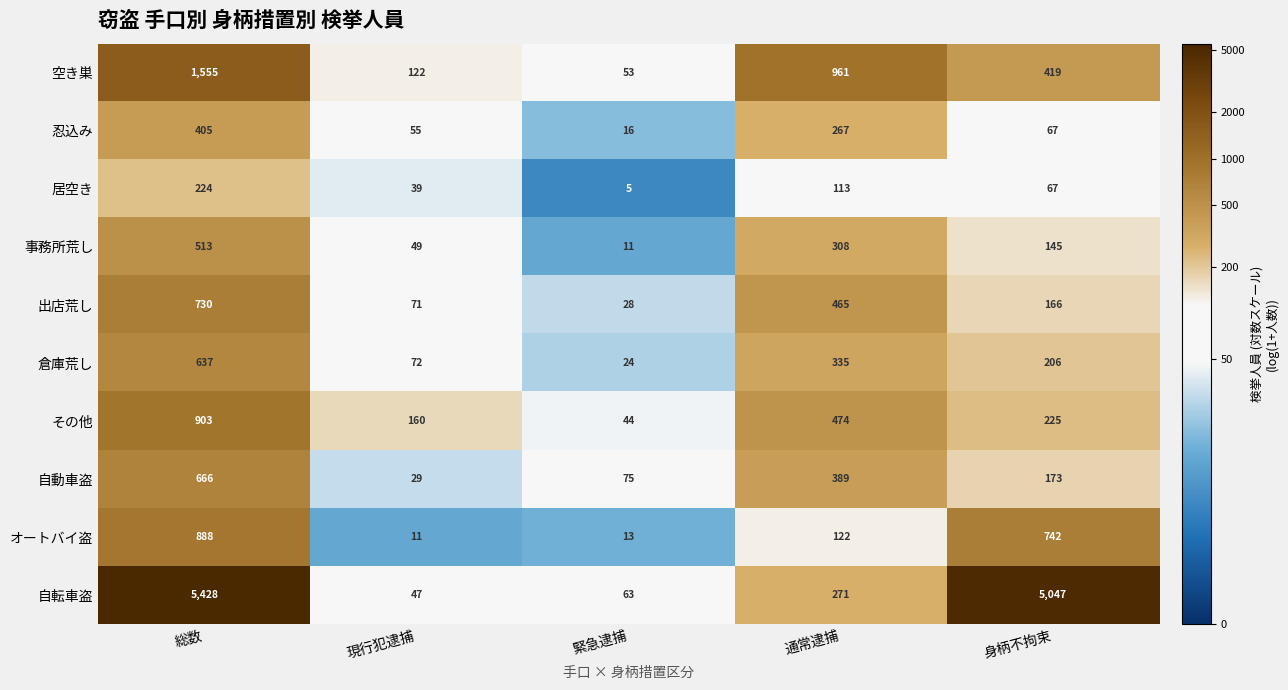

What is the difference between the maximum and second lowest values in the 自転車盗 series?

5365